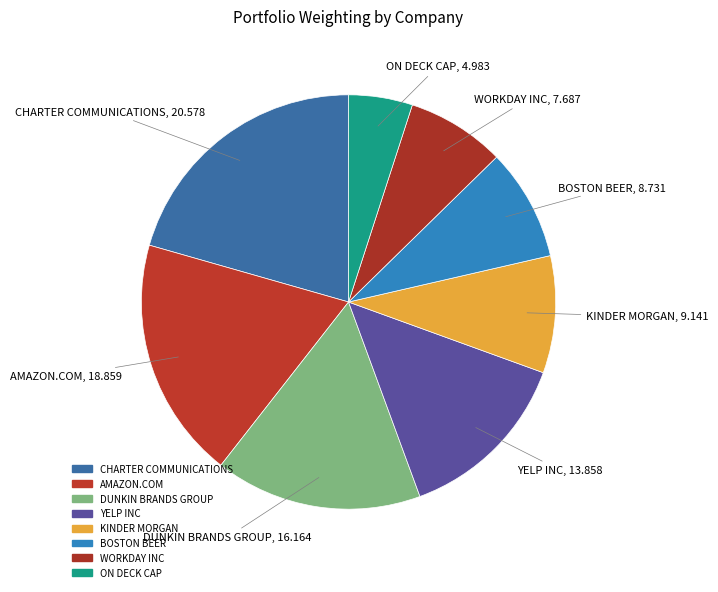

To the nearest percent, what portion does YELP INC represent?

14%